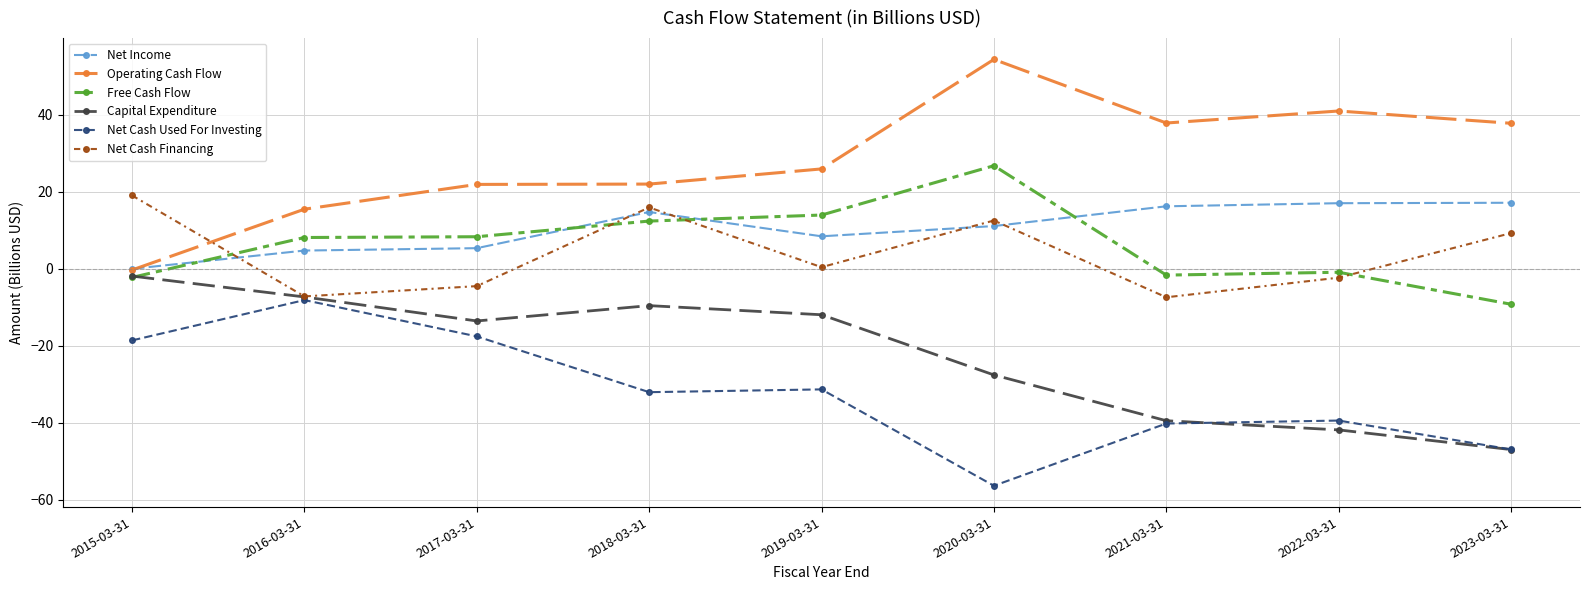

What is the value of the Free Cash Flow point at the 9th from the left?

-9.3